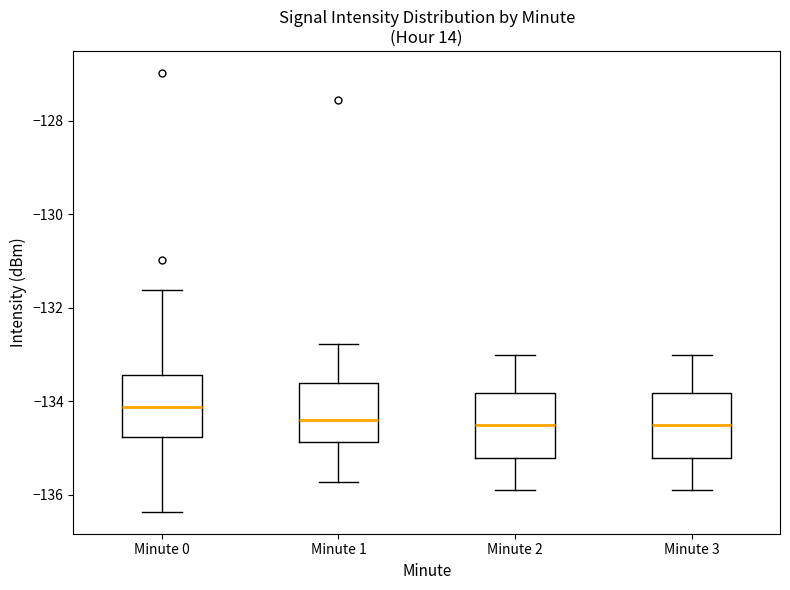

Where does the upper whisker of the box for Minute 2 end on the y-axis? The values are not printed on the chart, so give them approximately, as read against the axis.

-133.0